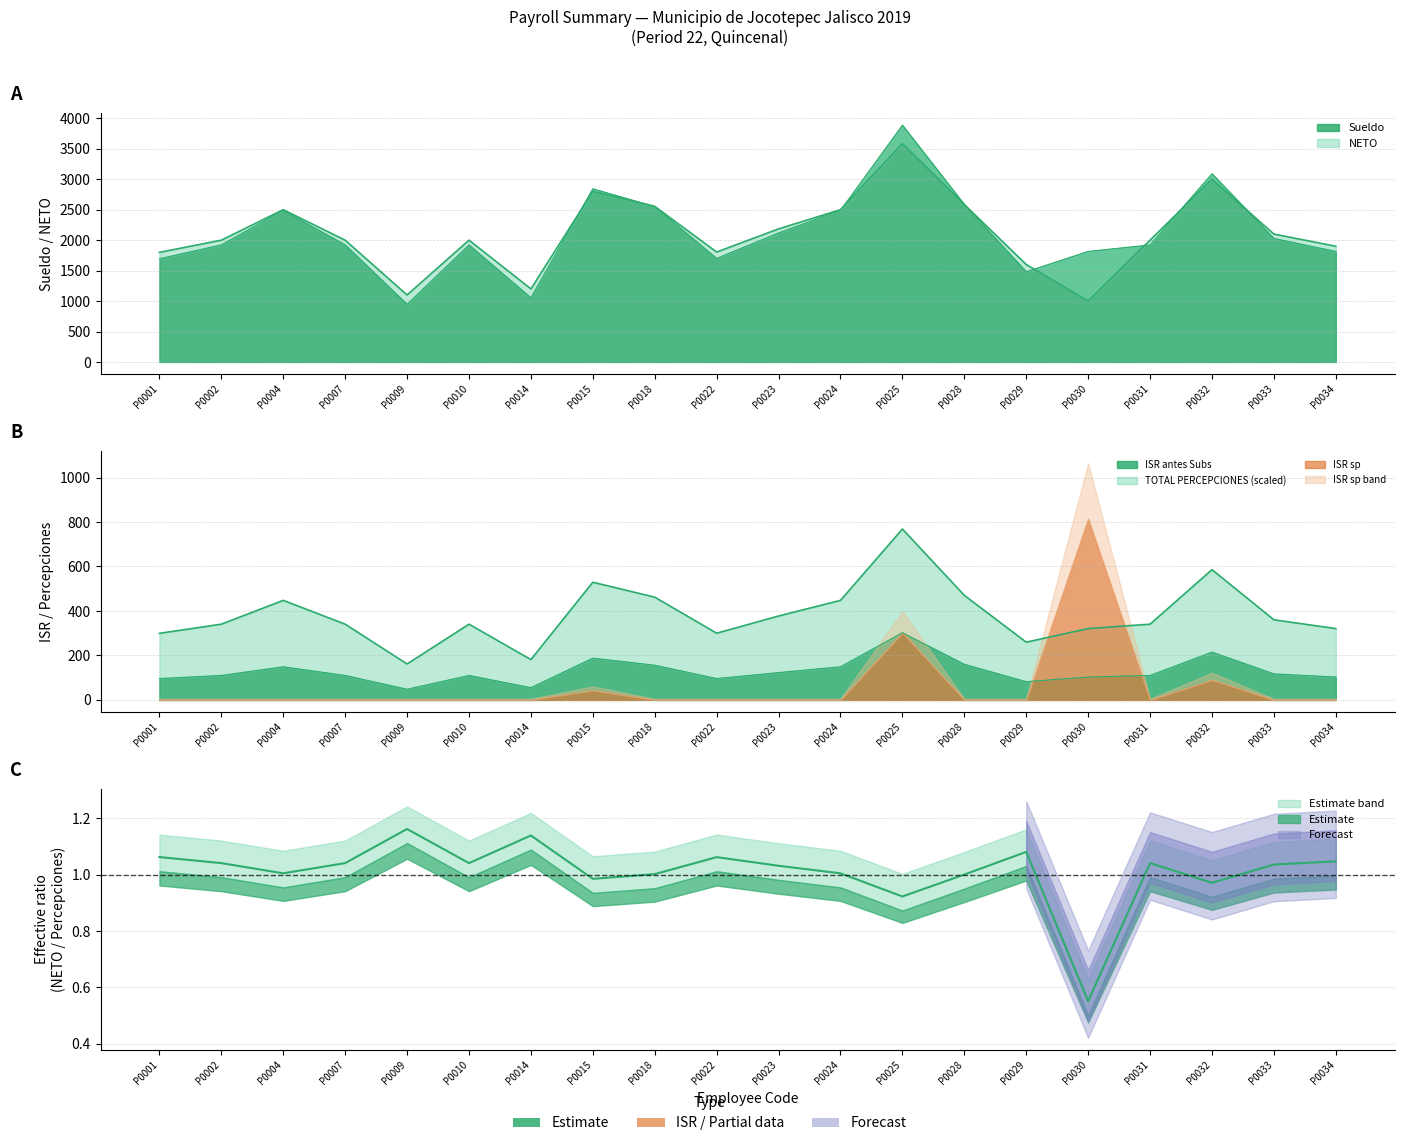

What is the difference between the second highest and second lowest values in the NETO series?

1900.0